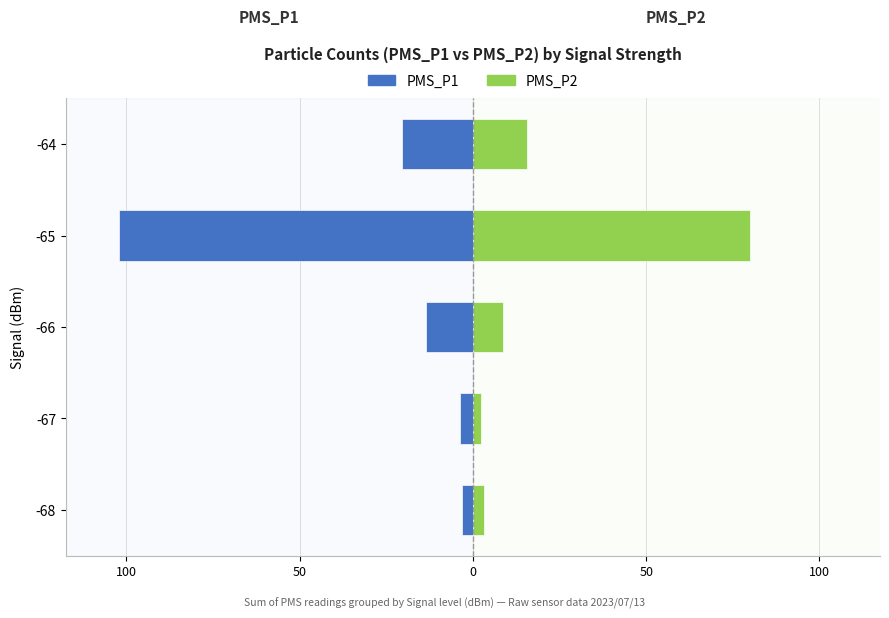

Does the chart contain stacked bars?

No